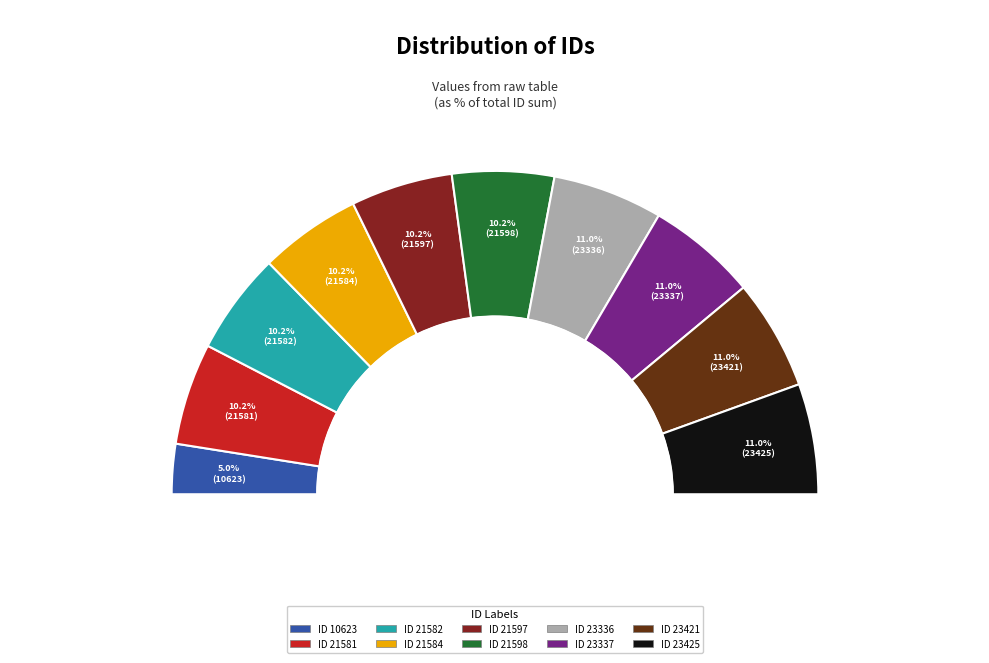

Does ID 21597 represent more than half of the total?

No